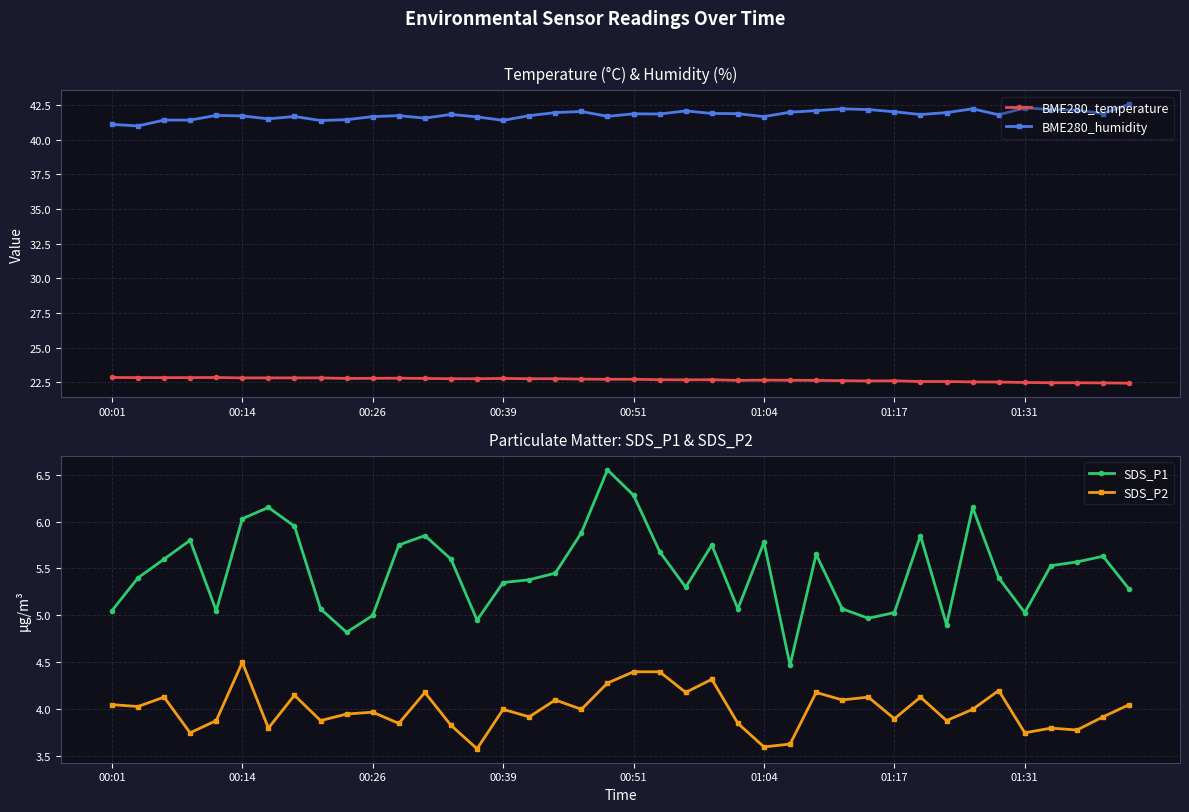

How many series are shown in this chart?

4